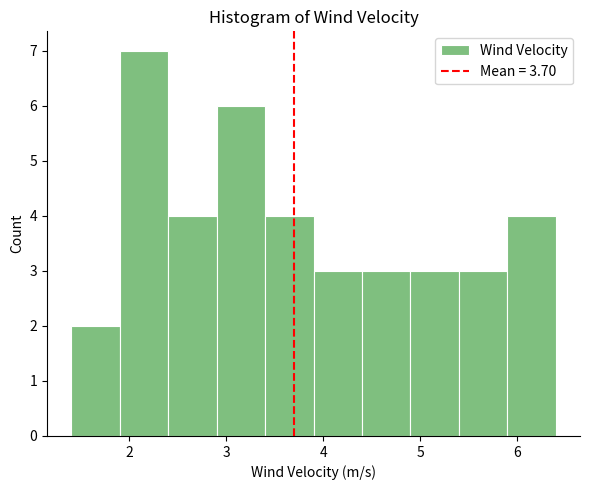

Reading left to right, list every bar in this chart as the range it spans on the x-axis followed by its height. The values are not printed on the chart, so give them approximately, as read against the axis.

1.4 to 1.9: 2
1.9 to 2.4: 7
2.4 to 2.9: 4
2.9 to 3.4: 6
3.4 to 3.9: 4
3.9 to 4.4: 3
4.4 to 4.9: 3
4.9 to 5.4: 3
5.4 to 5.9: 3
5.9 to 6.4: 4